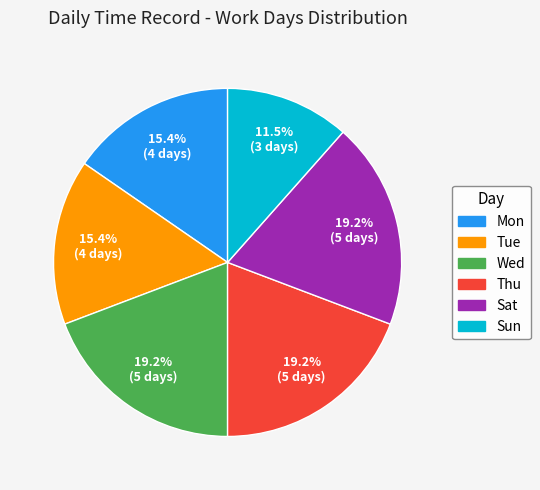

Does any single category account for the majority?

No